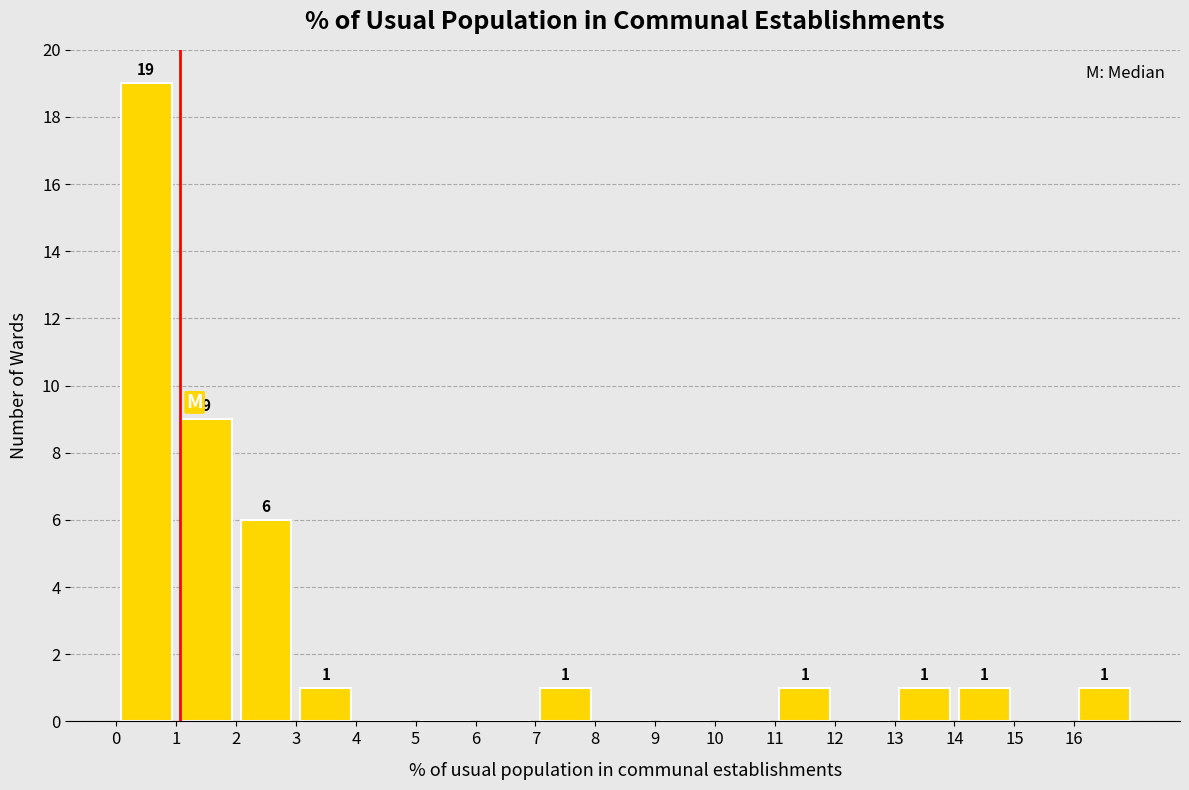

Over which range of the x-axis is the bar tallest?

0 to 1